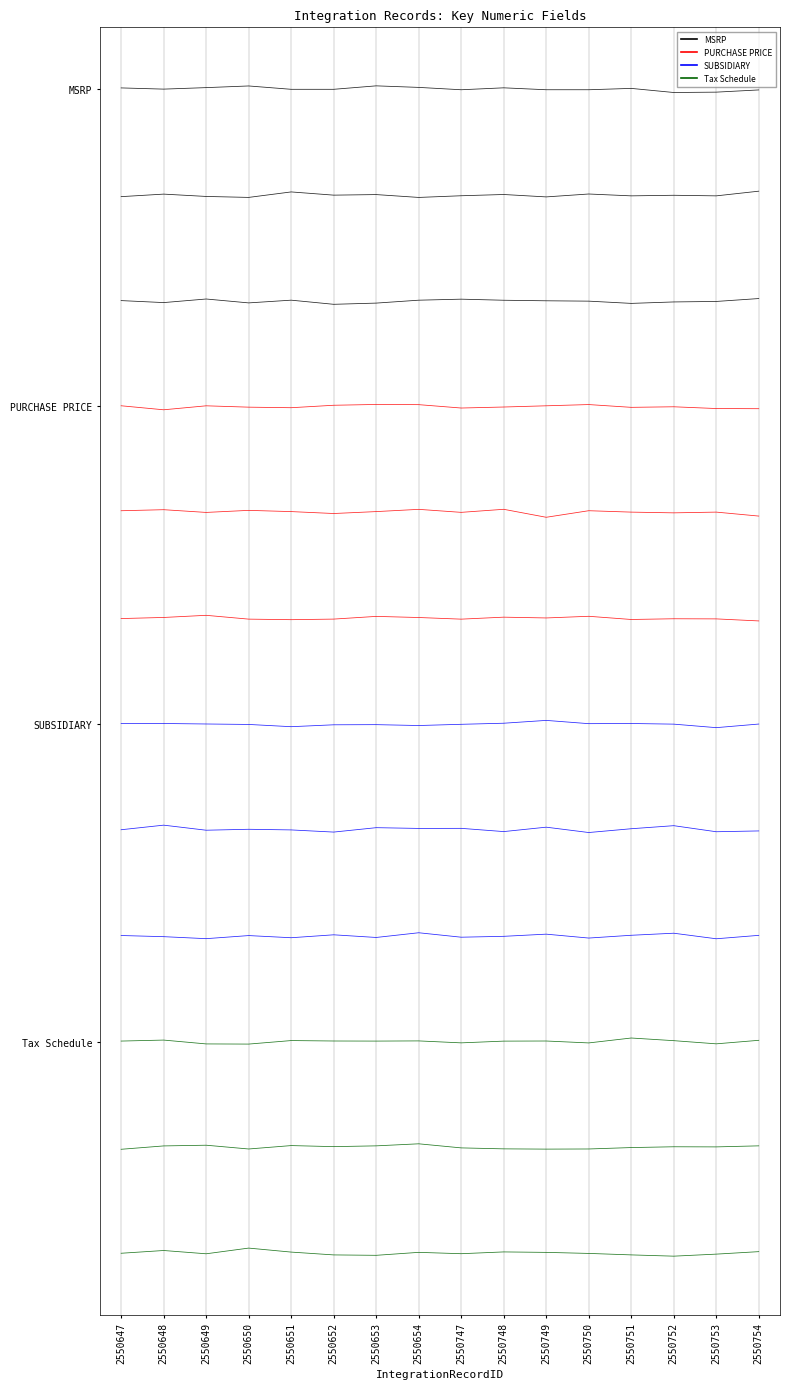

What is the sum of all SUBSIDIARY values?

-96.0